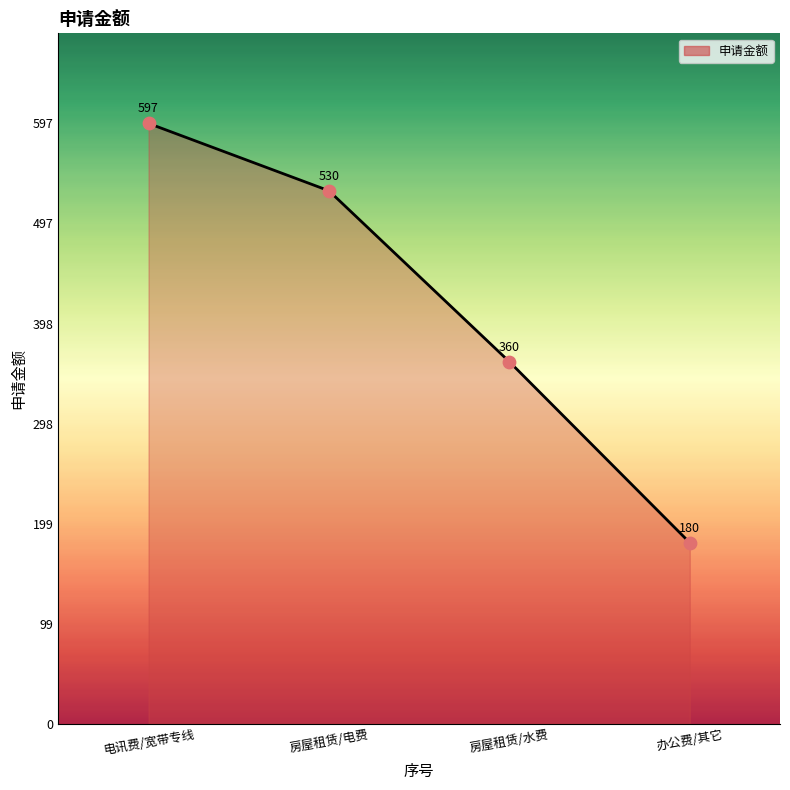

What is the ratio of the value at 办公费/其它 to the value at 电讯费/宽带专线?

0.3